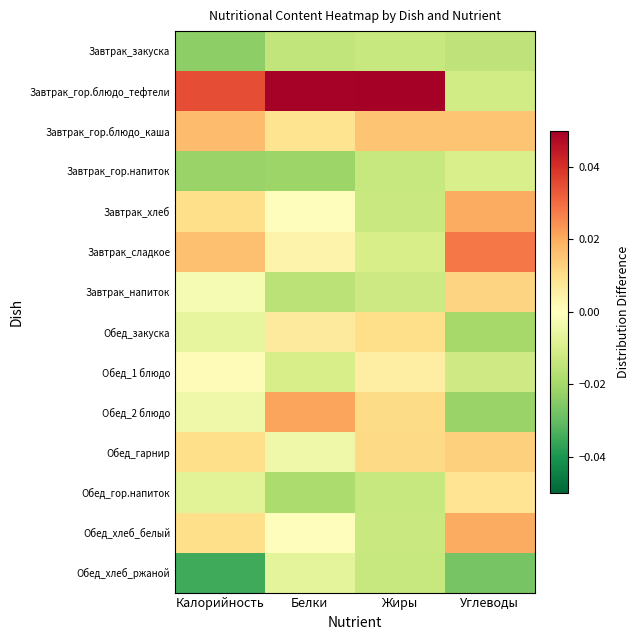

Which series has the largest range (max minus min)?

Завтрак_гор.блюдо_тефтели